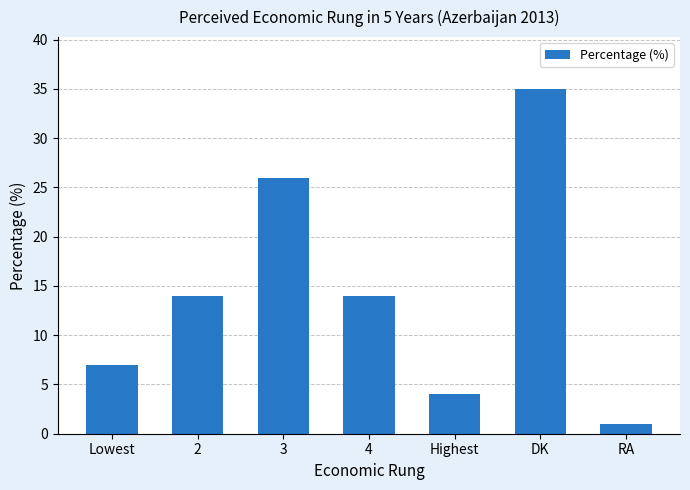

At which category does the chart reach its peak across all series?

DK